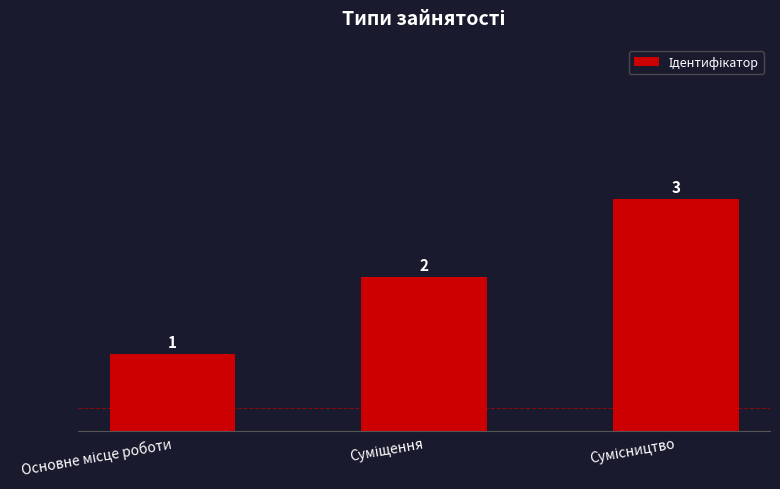

What is the maximum value shown in the chart?

3